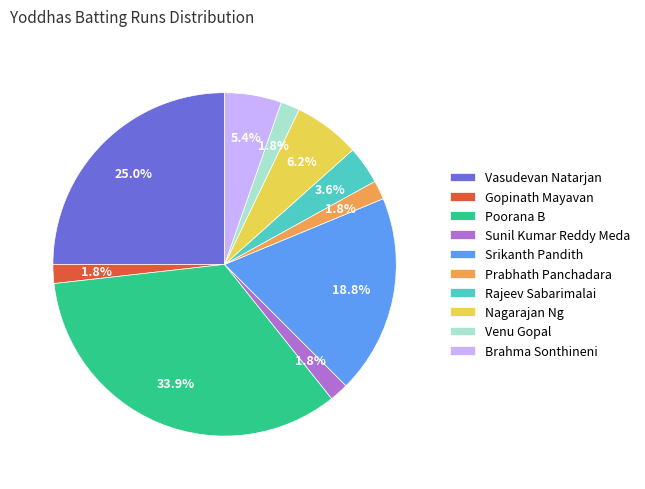

What is the largest slice in the pie chart?

Poorana B